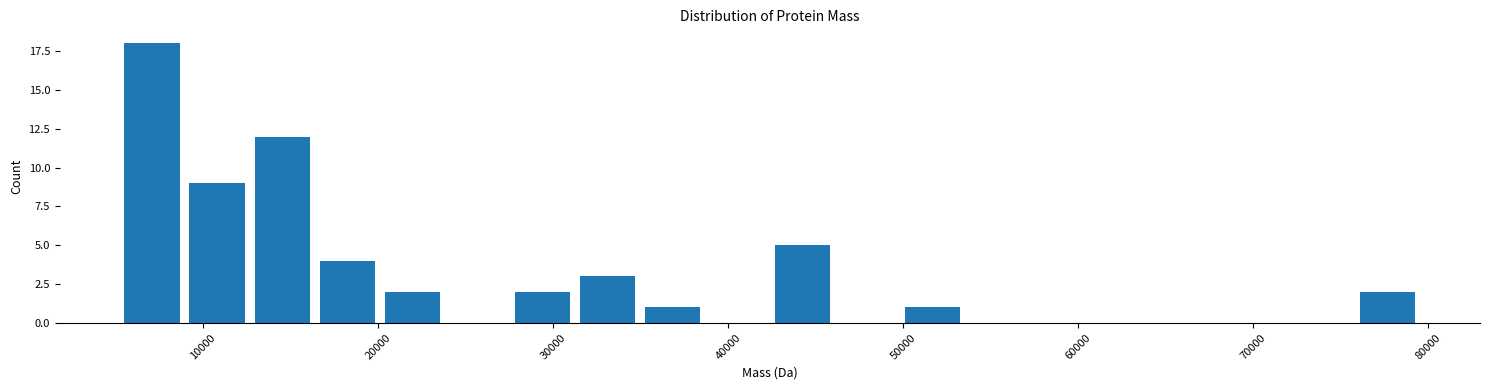

Around what value on the x-axis is the tallest bar? Give the approximate position of its centre, as read against the axis.

7000